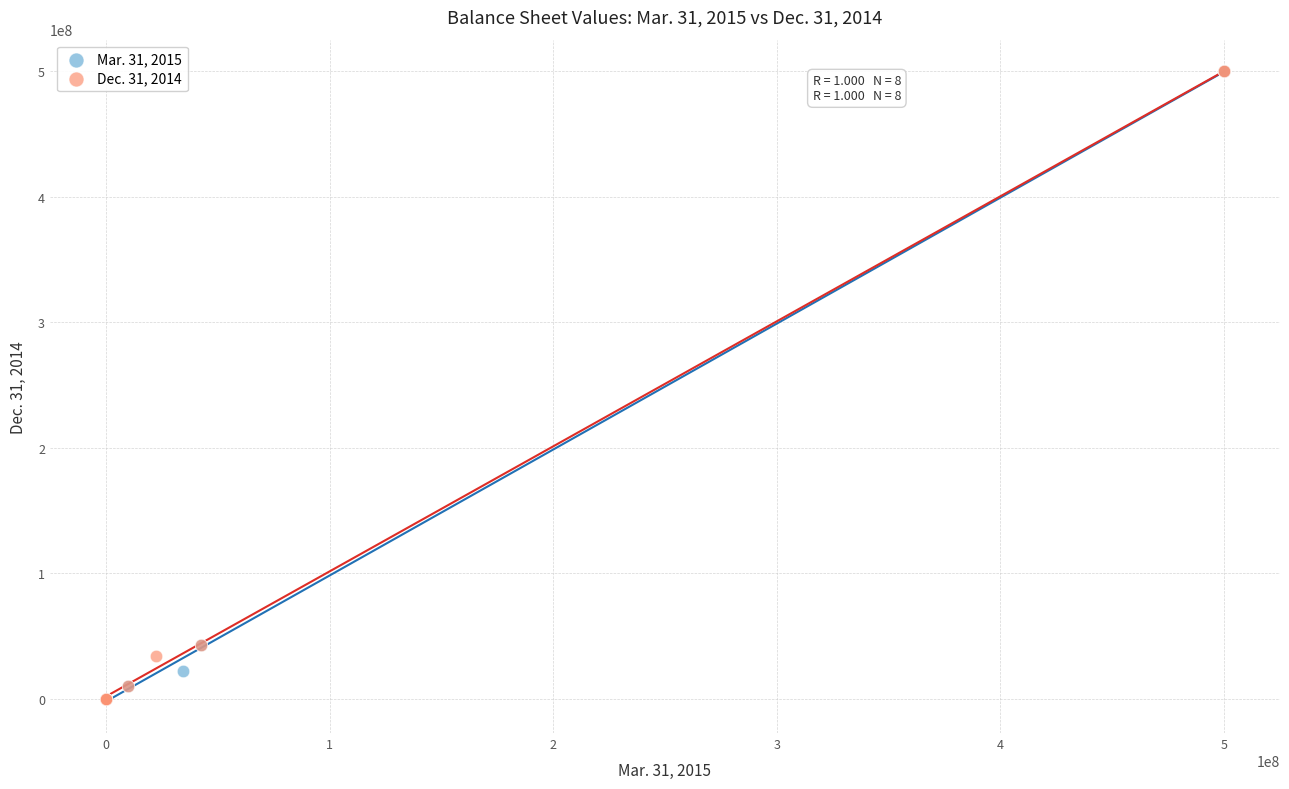

What are all the series names shown in the legend?

Mar. 31, 2015, Dec. 31, 2014